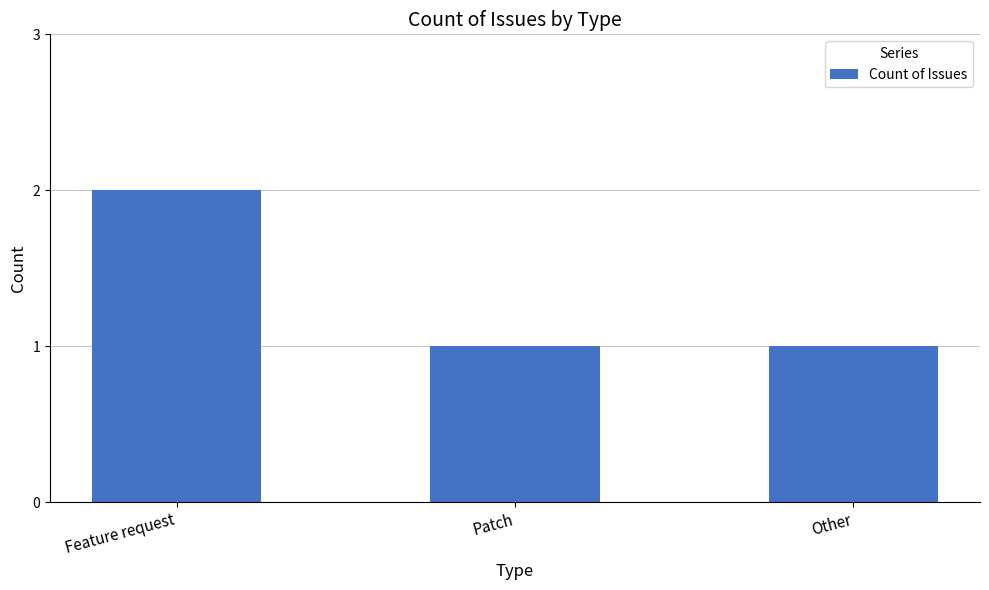

What is the average value?

1